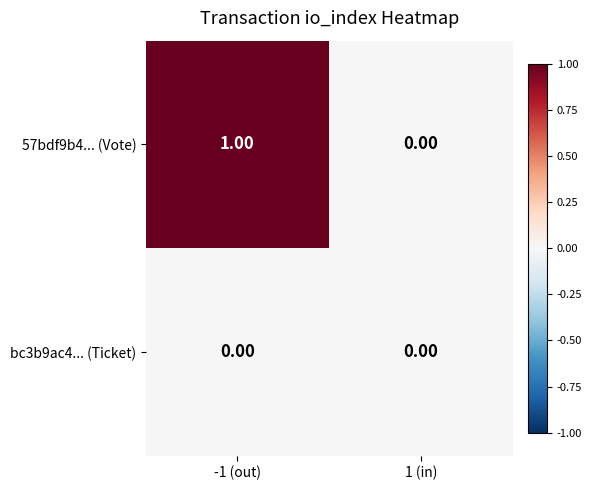

List the series in order of their peak value, highest first.

57bdf9b4... (Vote), bc3b9ac4... (Ticket)